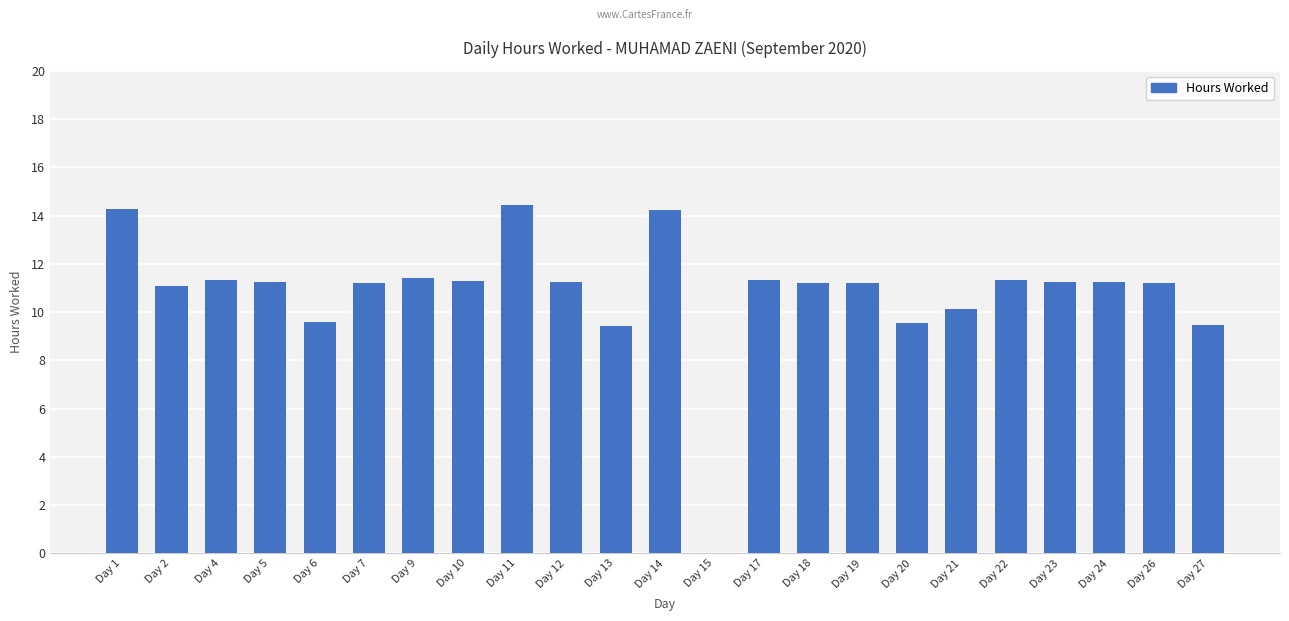

Approximately how many times larger is the value at Day 23 compared to Day 18?

1.0